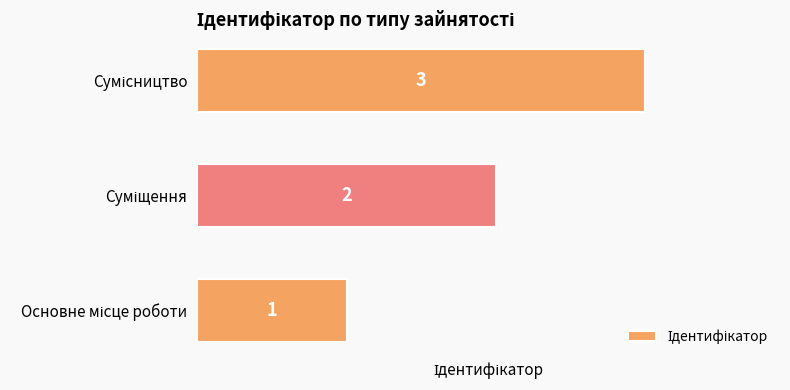

What is the sum of all values?

6